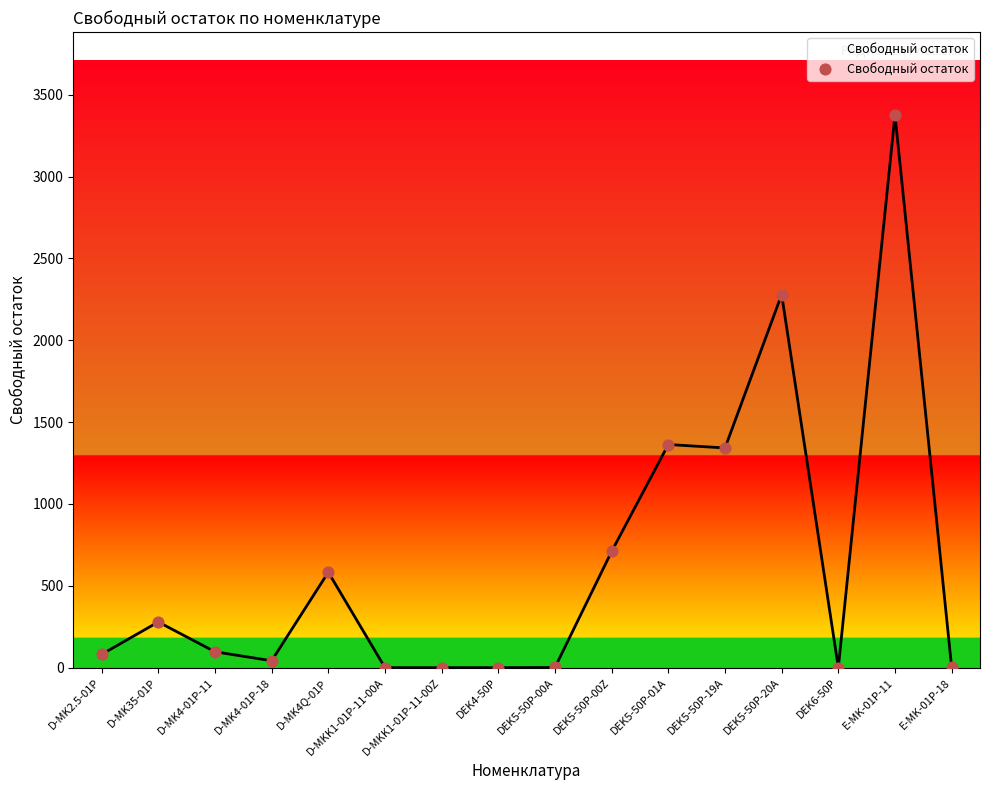

Which has a higher value, D-MK4-01P-18 or DEK5-50P-01A?

DEK5-50P-01A